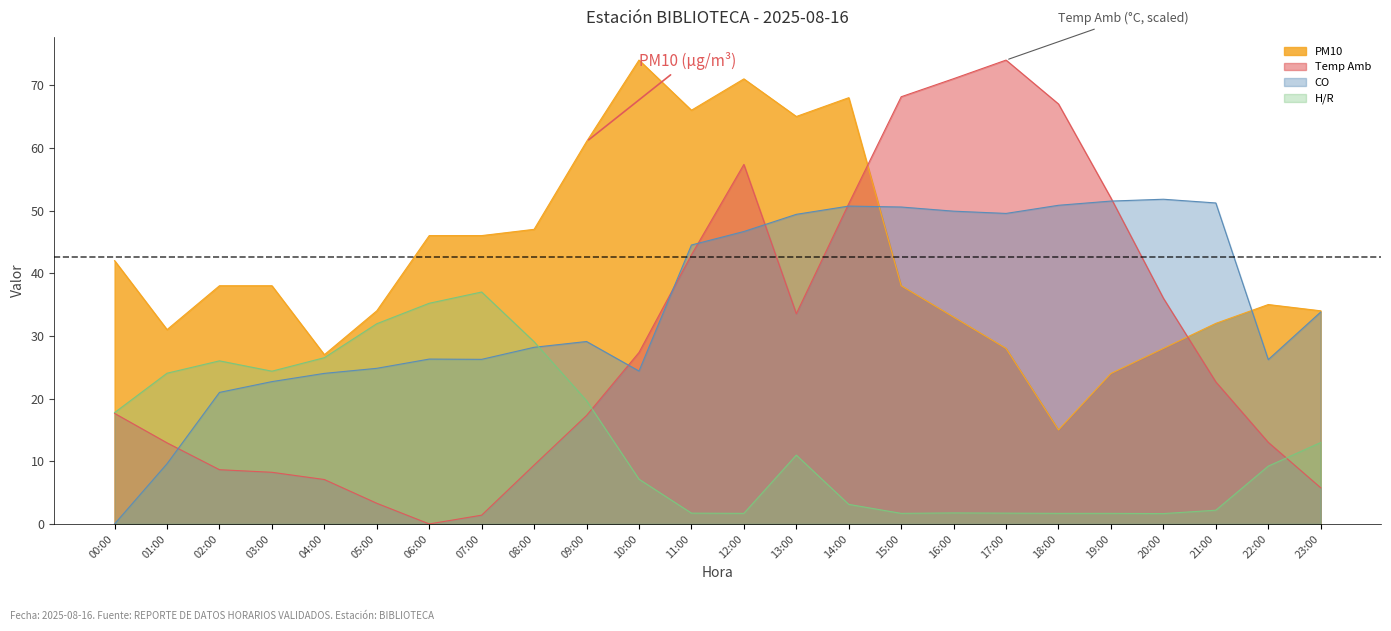

Which series has the largest total across all categories?

PM10